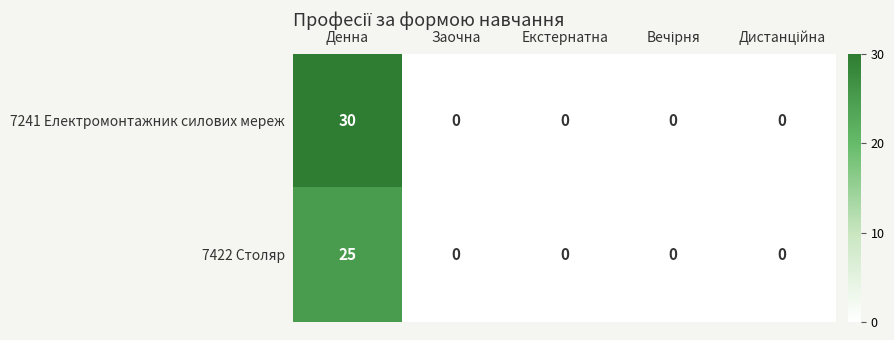

At how many categories does at least one series exceed 25?

1